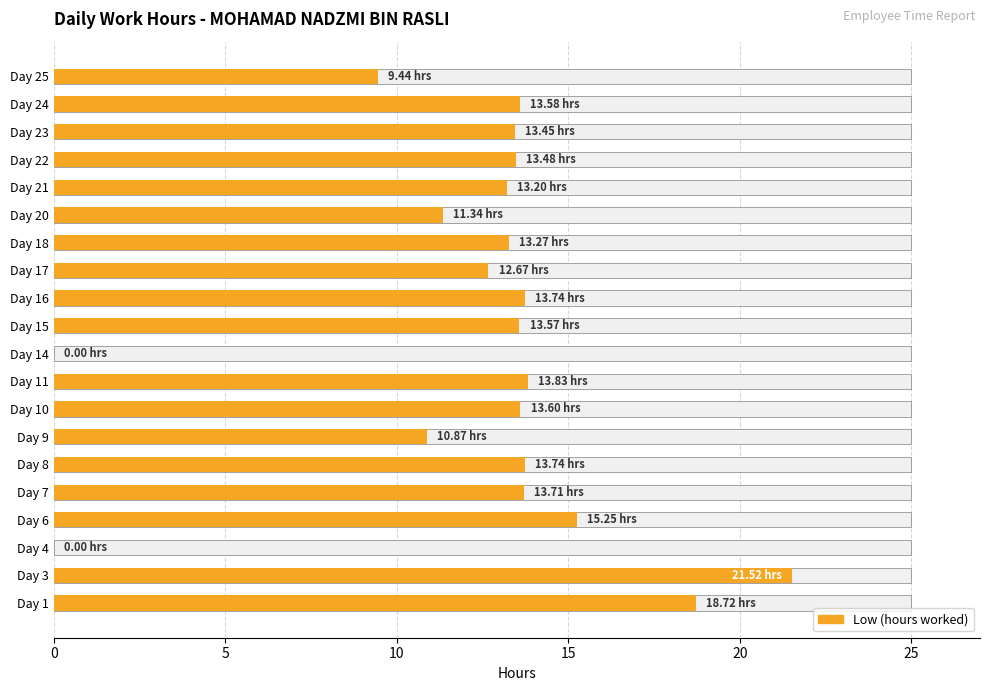

How many positive values are there?

18